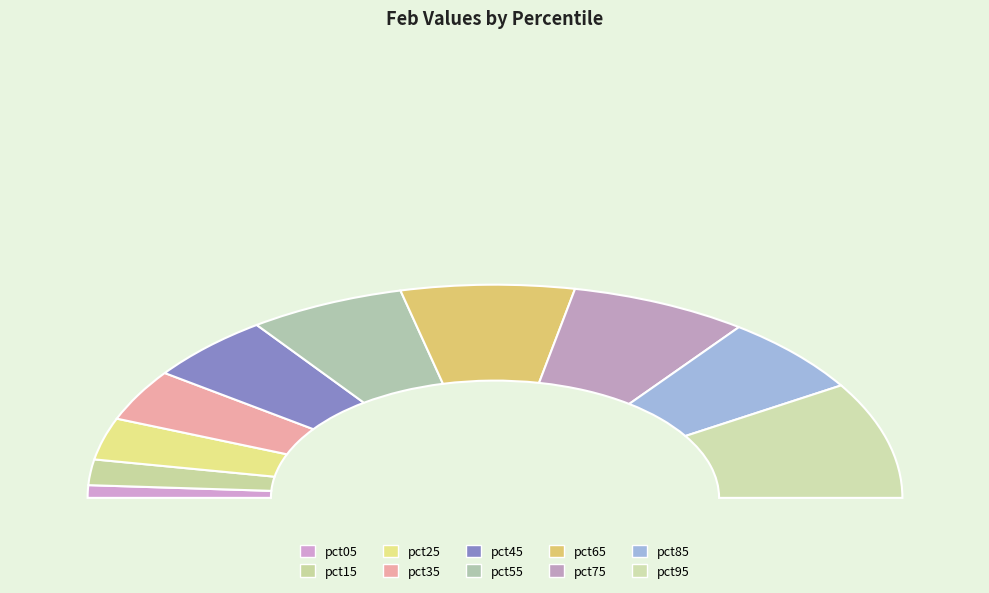

Is the sum of pct05 and pct85 greater than half?

No